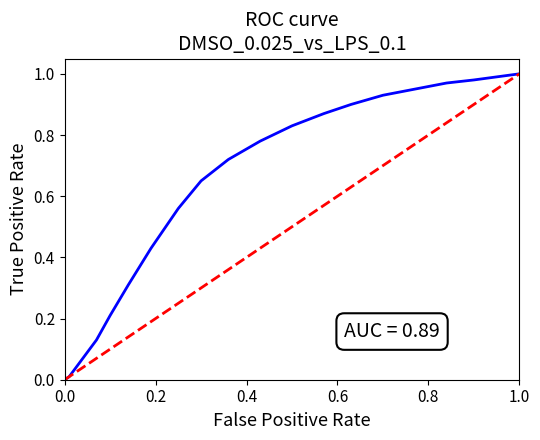

Is it true that ROC curve equals 1.4 at 16?

False